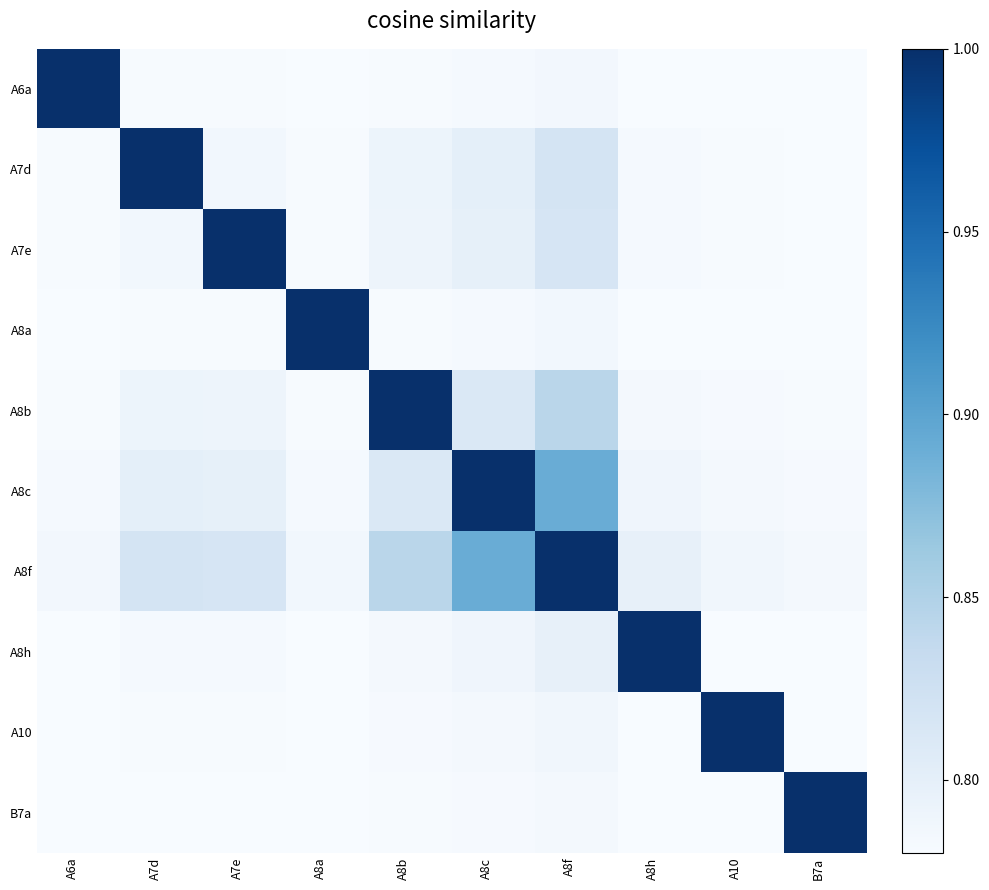

How many distinct data groups are displayed?

10